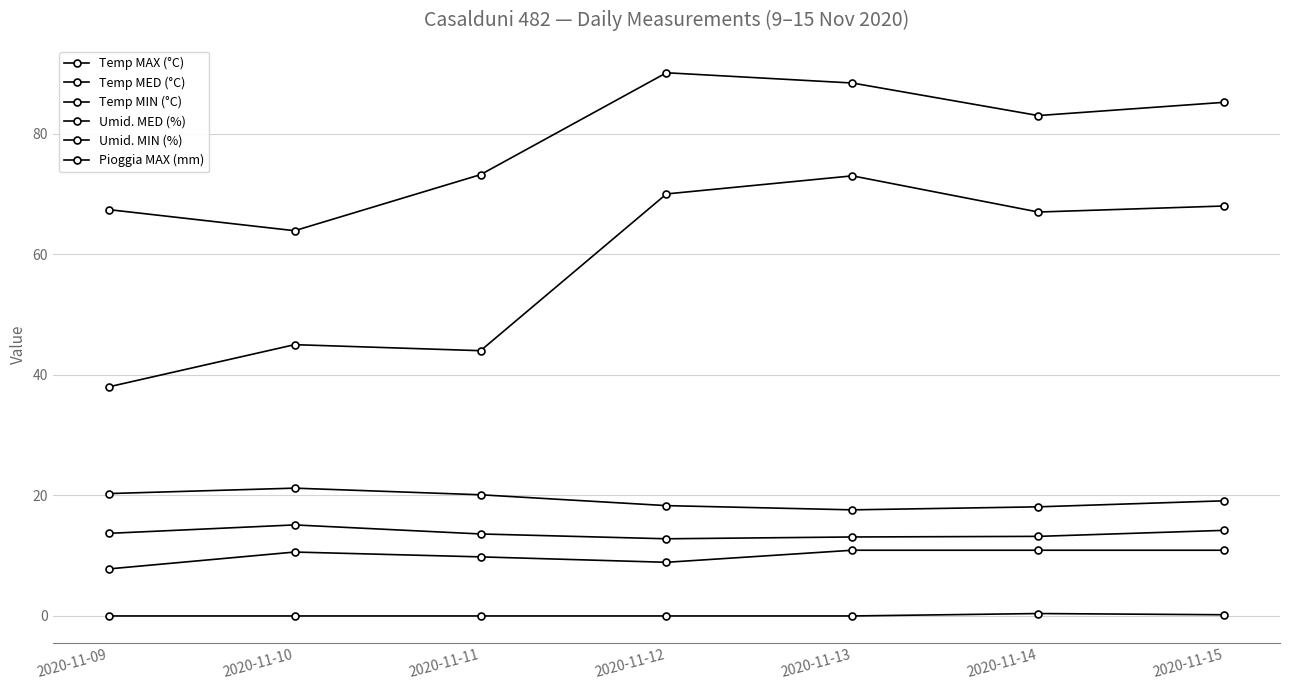

Count the number of categories in the chart.

7